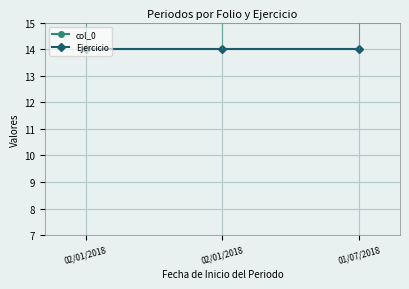

How many categories are shown in the chart?

3